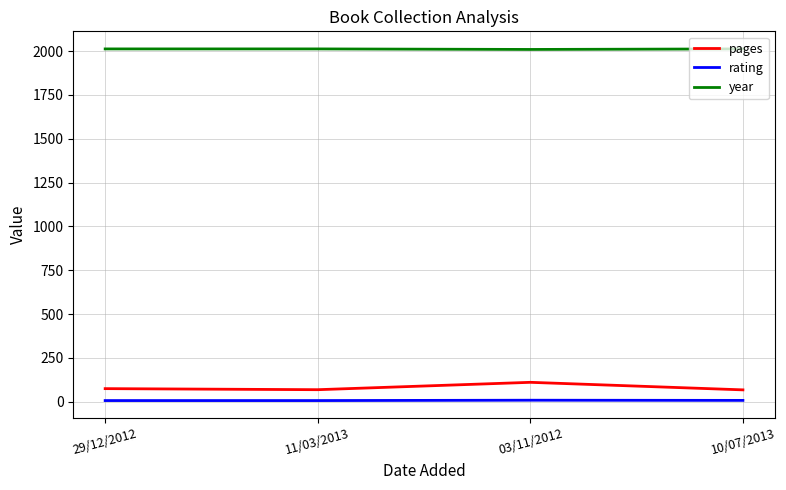

What is the total value across all series at 11/03/2013?

2088